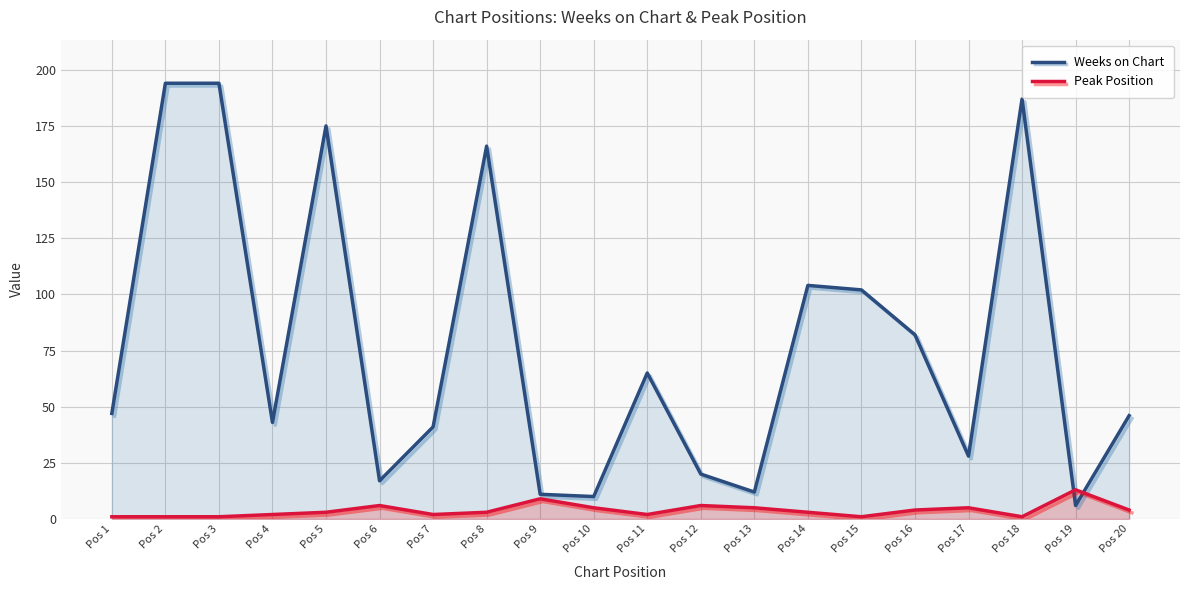

Is it true that Weeks on Chart equals 47 at Pos 1?

True